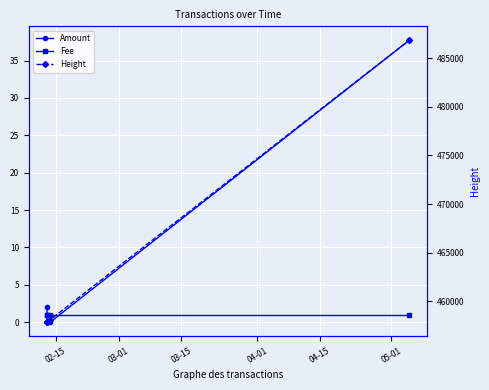

What is the difference between the maximum and minimum values in the Amount series?

37.7